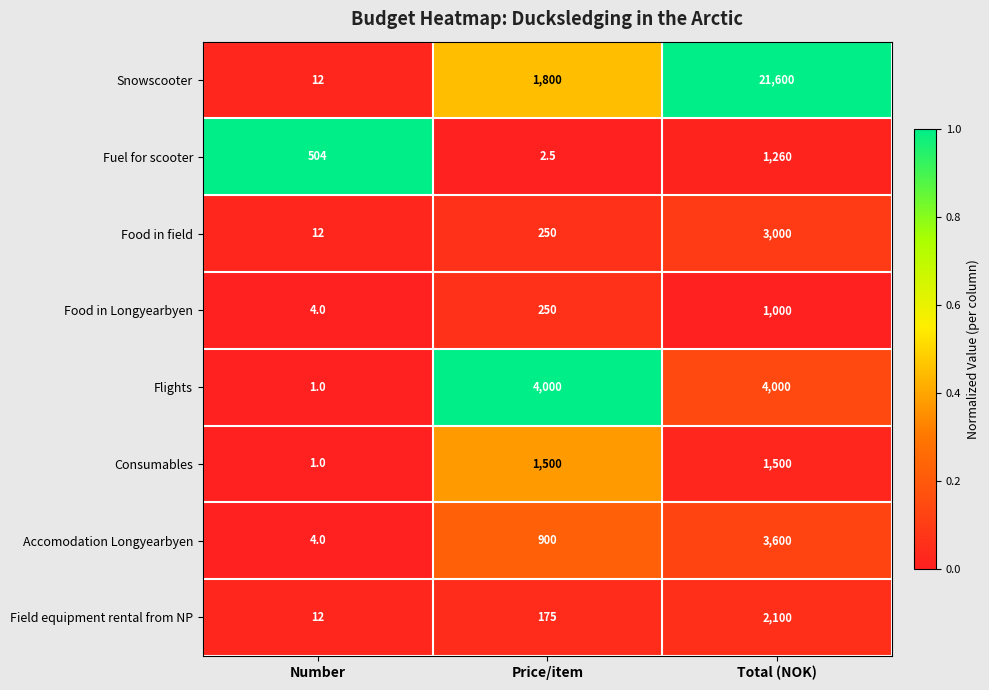

What is the maximum value for Snowscooter?

21600.0